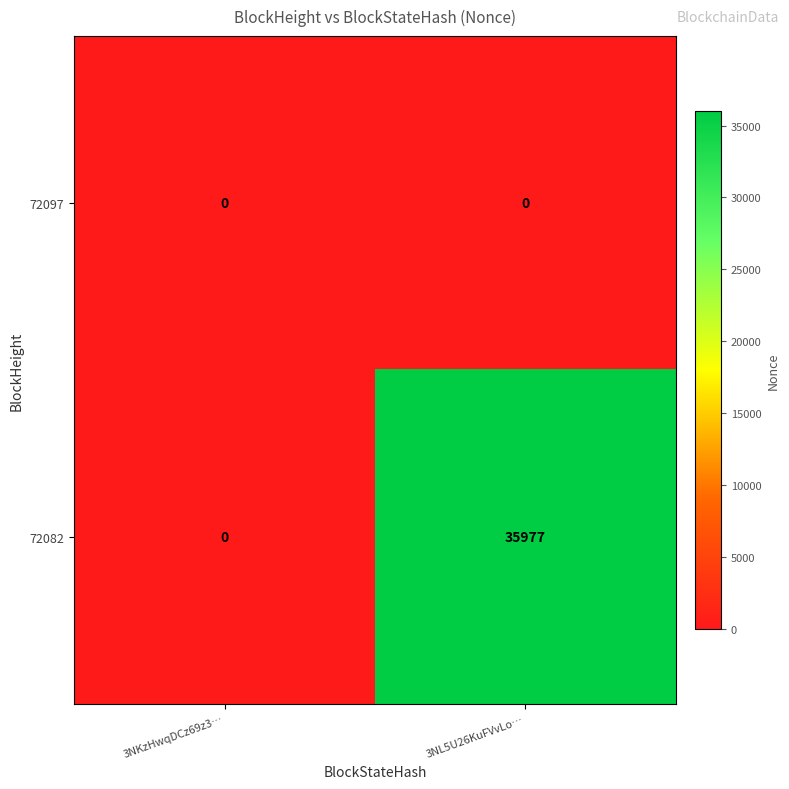

Which series has the largest total across all categories?

72082